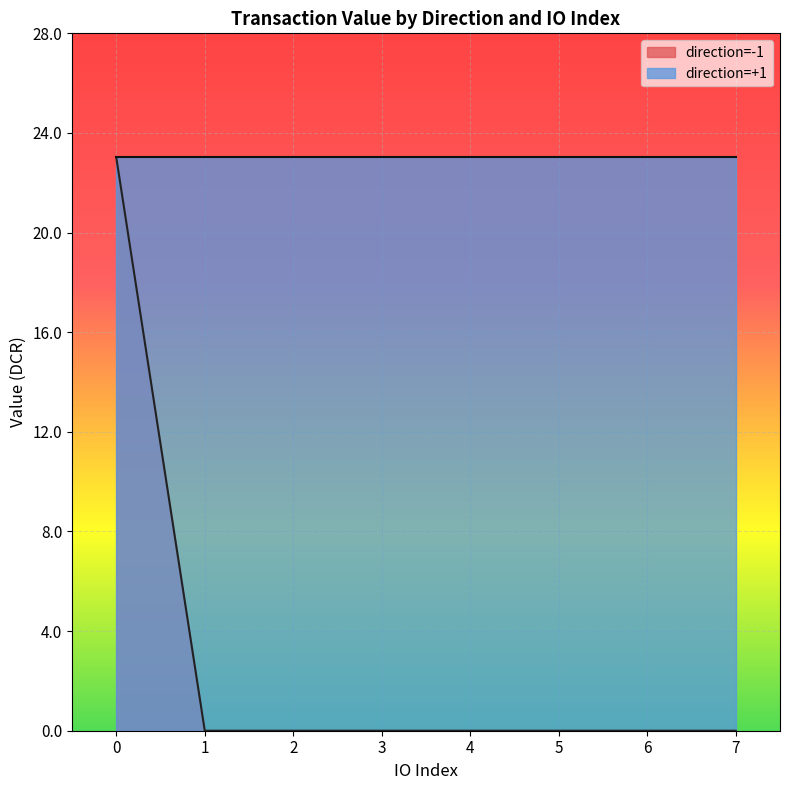

Reading left to right, transcribe all the data shown in this chart.

io_index: -1_0=0.0	1_0=0.0	1_1=1.0	1_2=2.0	1_3=3.0	1_4=4.0	1_5=5.0	1_6=6.0	1_7=7.0
value: -1_0=23.0	1_0=23.0	1_1=23.0	1_2=23.0	1_3=23.0	1_4=23.0	1_5=23.0	1_6=23.0	1_7=23.0